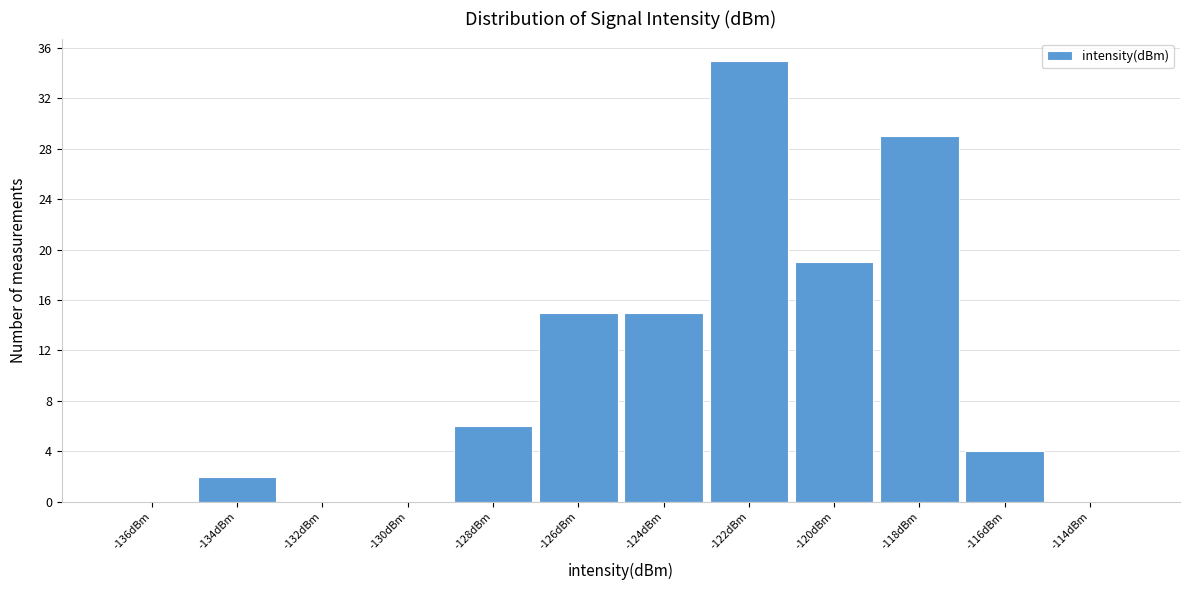

Reading right to left, transcribe all the data shown in this chart.

-114dBm=0	-116dBm=4	-118dBm=29	-120dBm=19	-122dBm=35	-124dBm=15	-126dBm=15	-128dBm=6	-130dBm=0	-132dBm=0	-134dBm=2	-136dBm=0